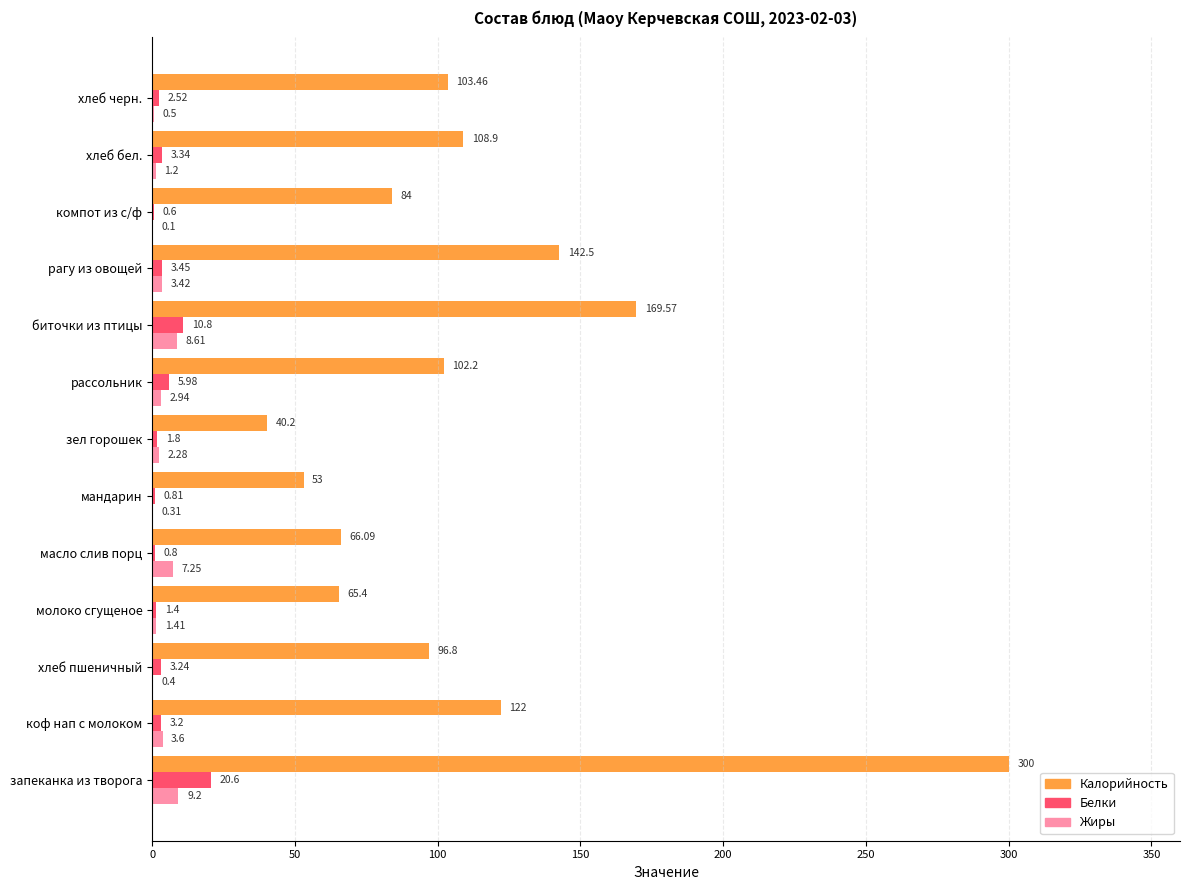

Which series has the largest total across all categories?

Калорийность